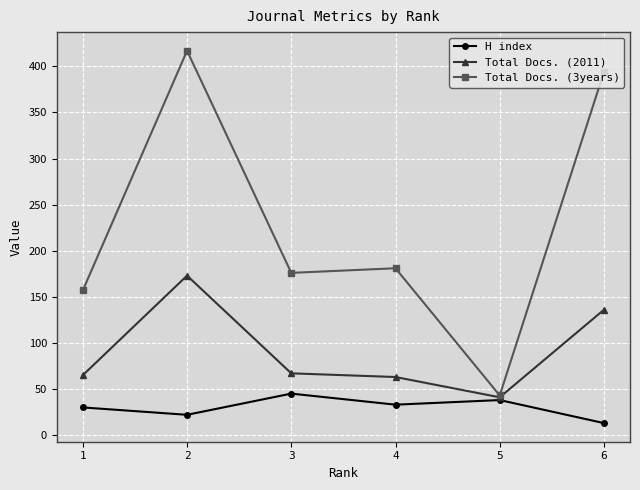

What is the difference between the highest and lowest values at 4?

148